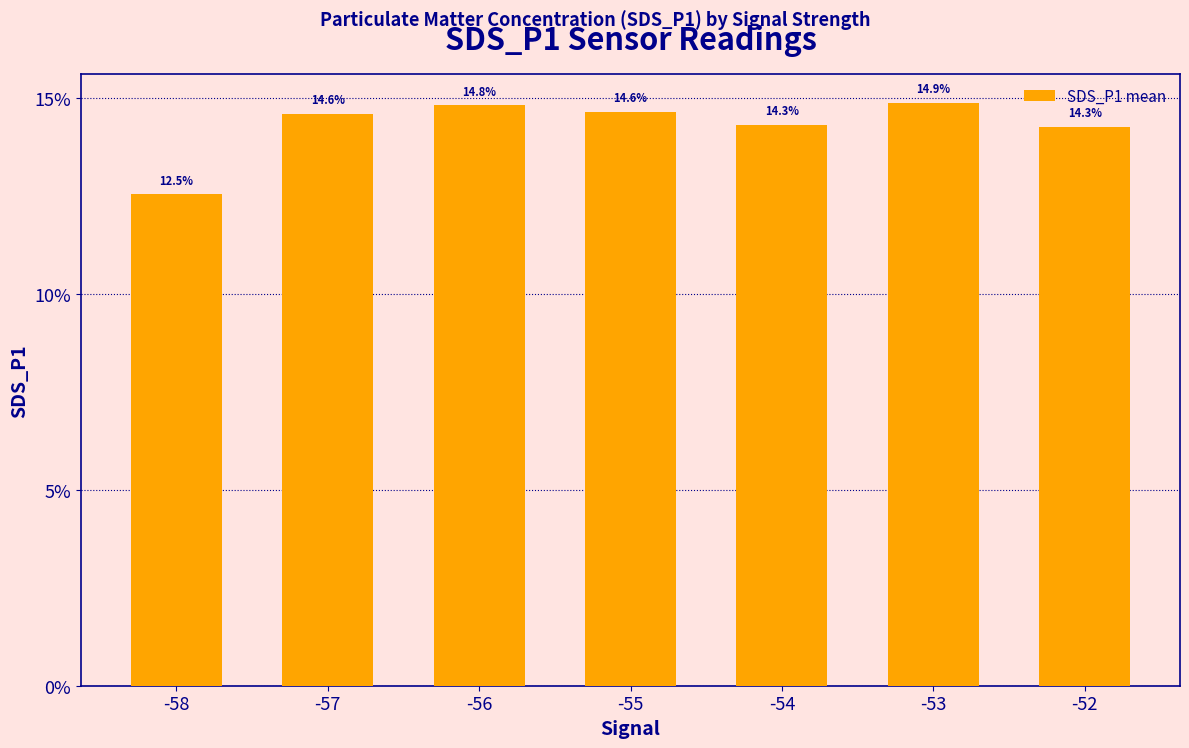

Which category has the lowest value across all series?

-58